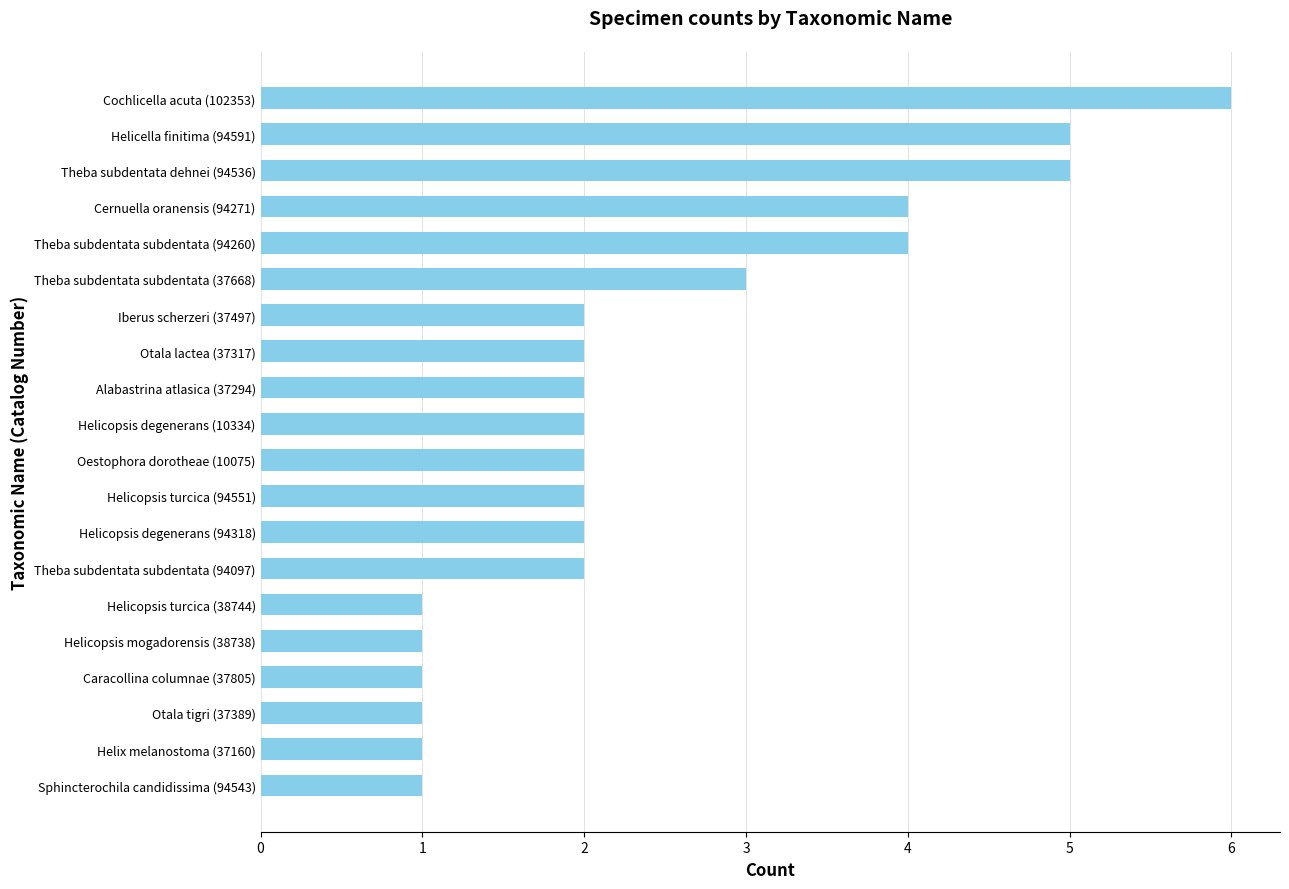

Reading bottom to top, extract all data points from this chart.

1	1	1	1	1	1	2	2	2	2	2	2	2	2	3	4	4	5	5	6